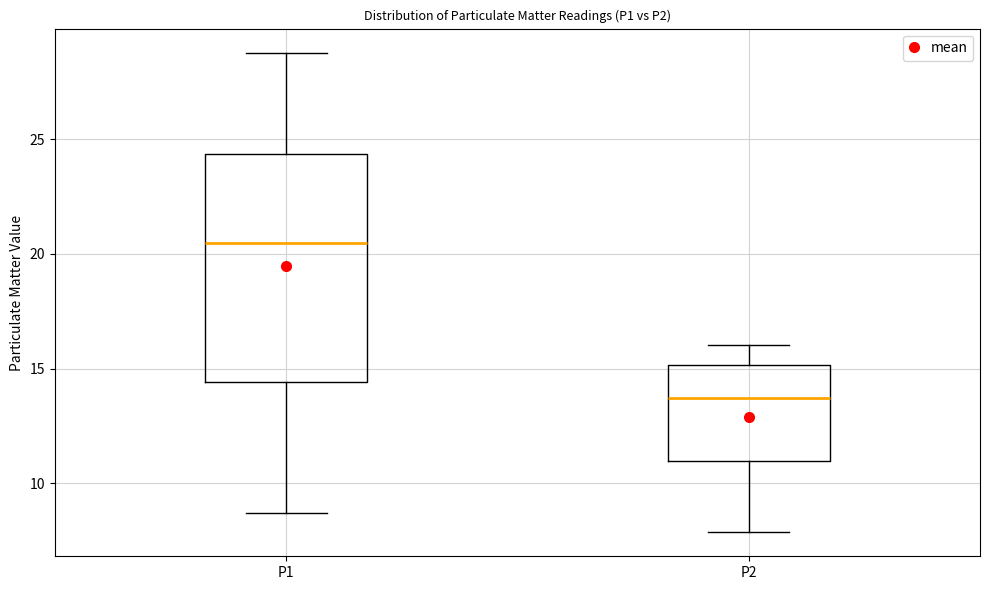

Where is the lower edge of the box for P1 on the y-axis? The values are not printed on the chart, so give them approximately, as read against the axis.

14.5